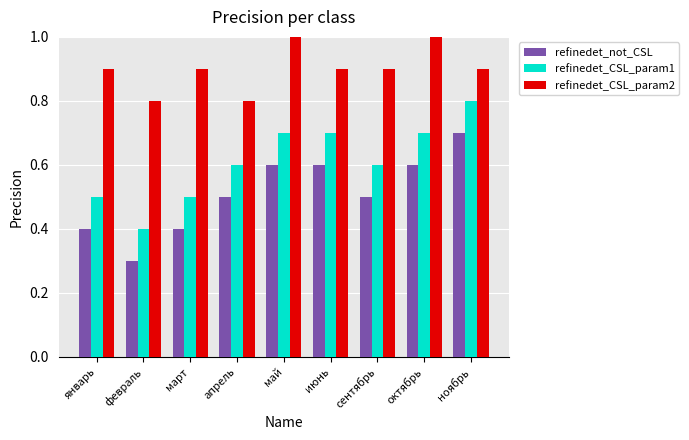

True or false: refinedet_not_CSL has a value of 0.6 at май.

True